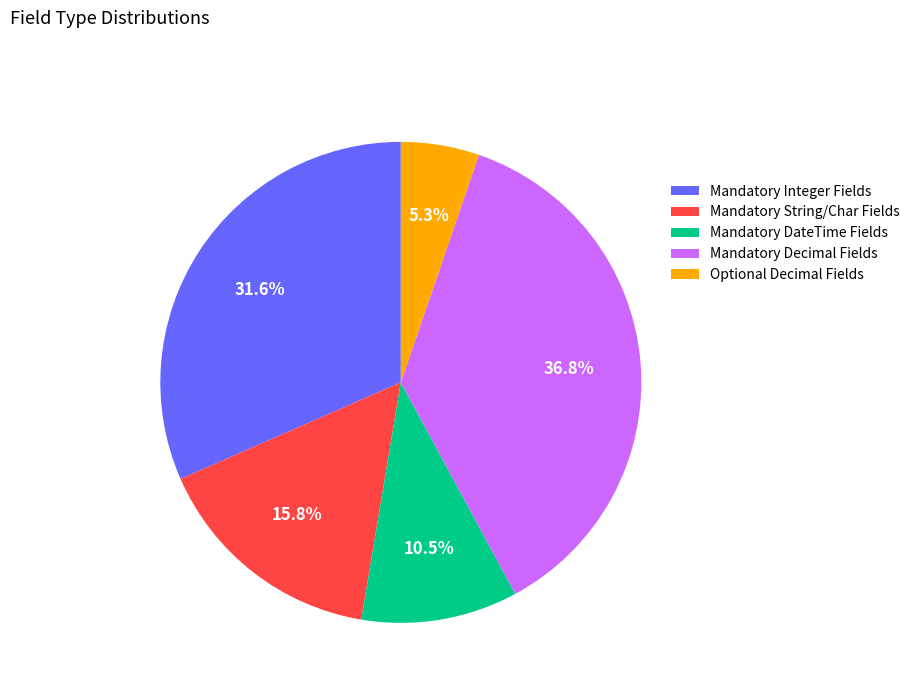

What is the ratio of the value at Mandatory String/Char Fields to the value at Optional Decimal Fields?

3.0